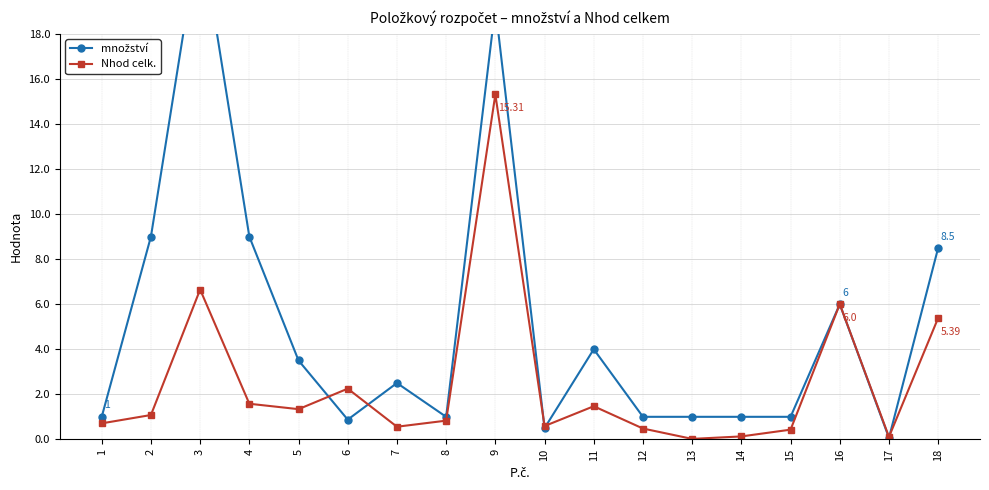

Where is množství nearest to the value 11?

2